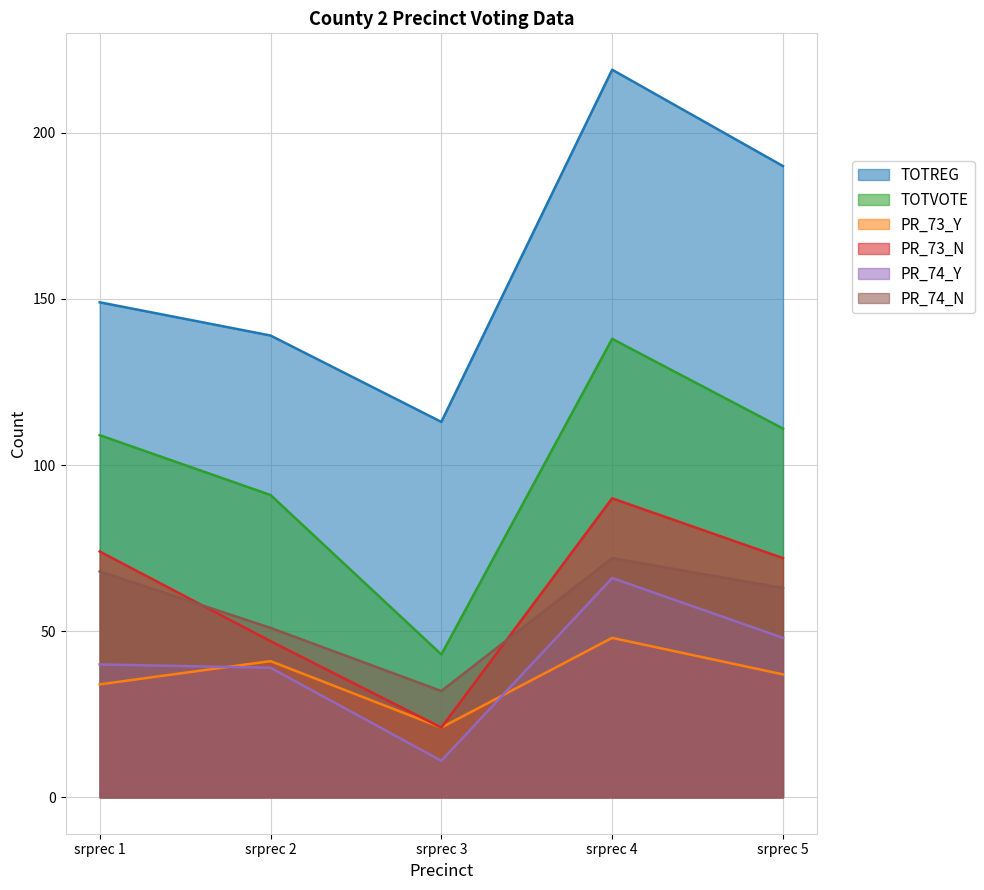

The PR_73_N series shows 29 at srprec 1. True or false?

False